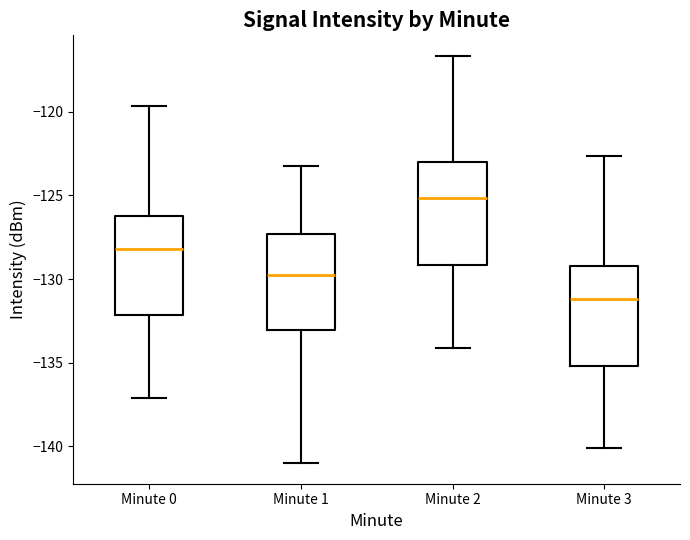

Which box has the lowest median line?

Minute 3